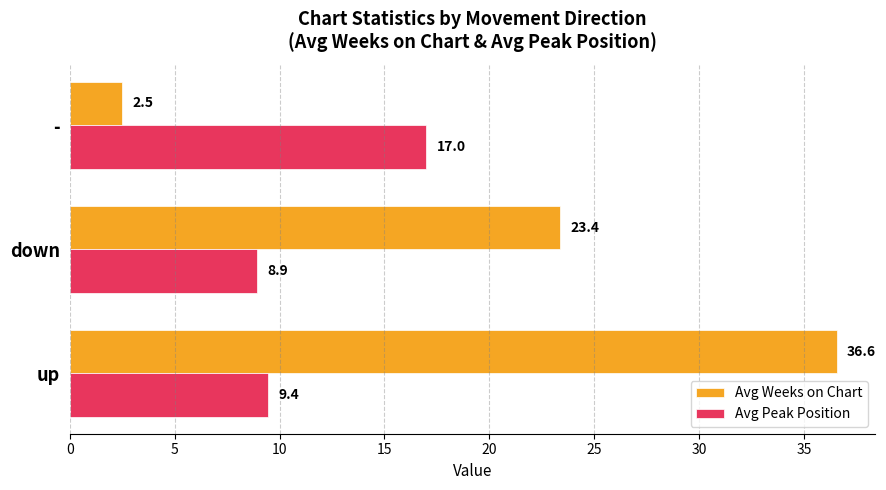

Which category has the highest value in the Avg Weeks on Chart series?

up